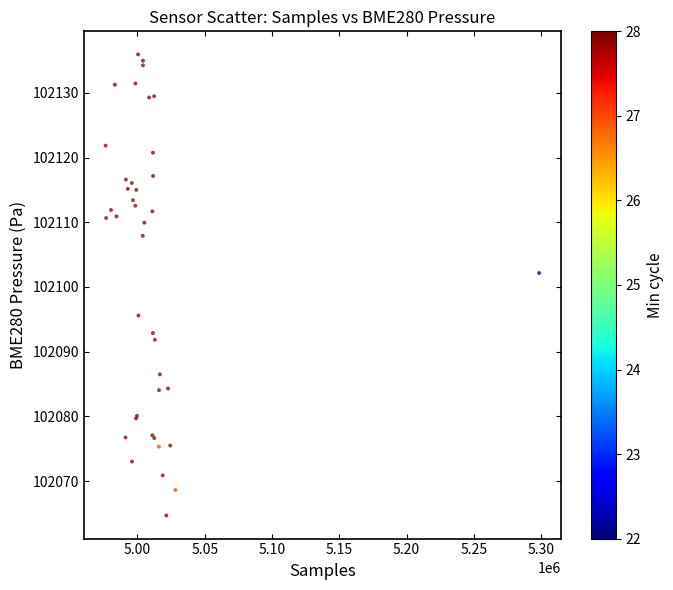

What Y value in the scatter plot is closest to 102100?

102102.2